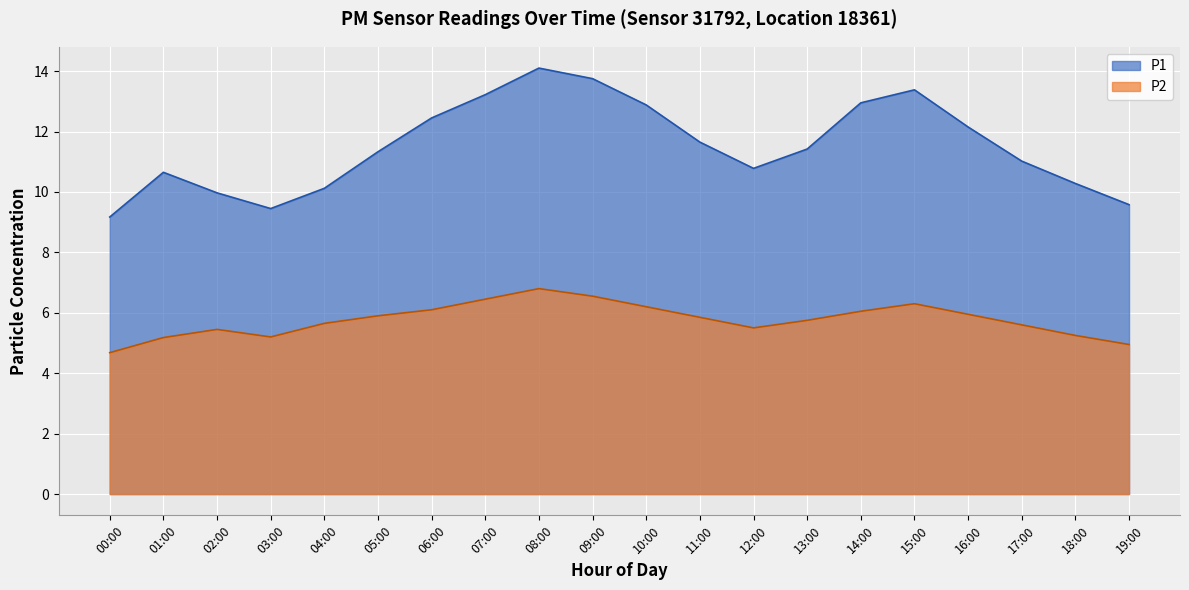

The value at 02:00 is 5.5. True or false?

True